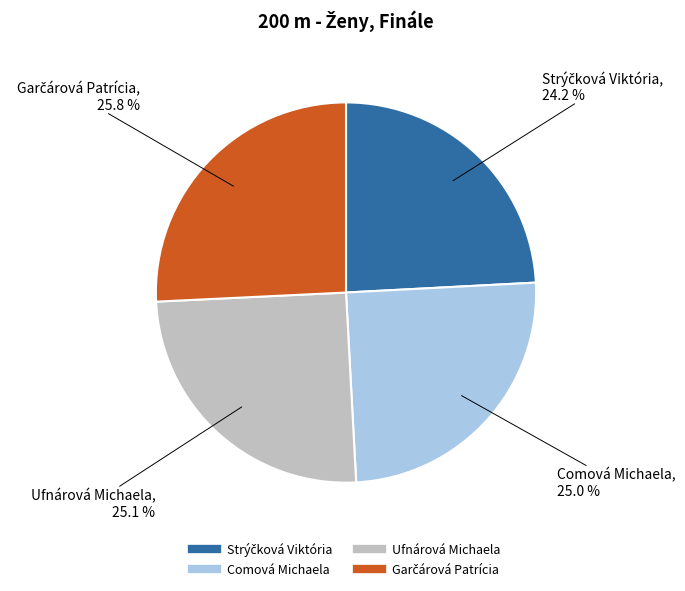

The Comová Michaela slice represents 25% of the pie. True or false?

True